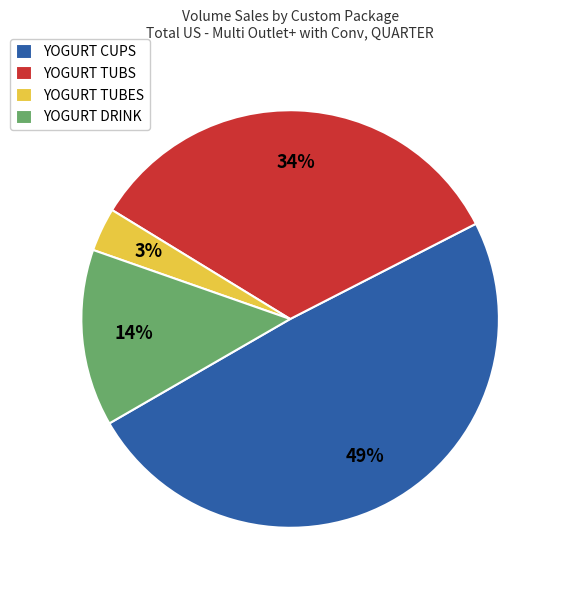

Rank the categories by value from lowest to highest.

YOGURT TUBES, YOGURT DRINK, YOGURT TUBS, YOGURT CUPS